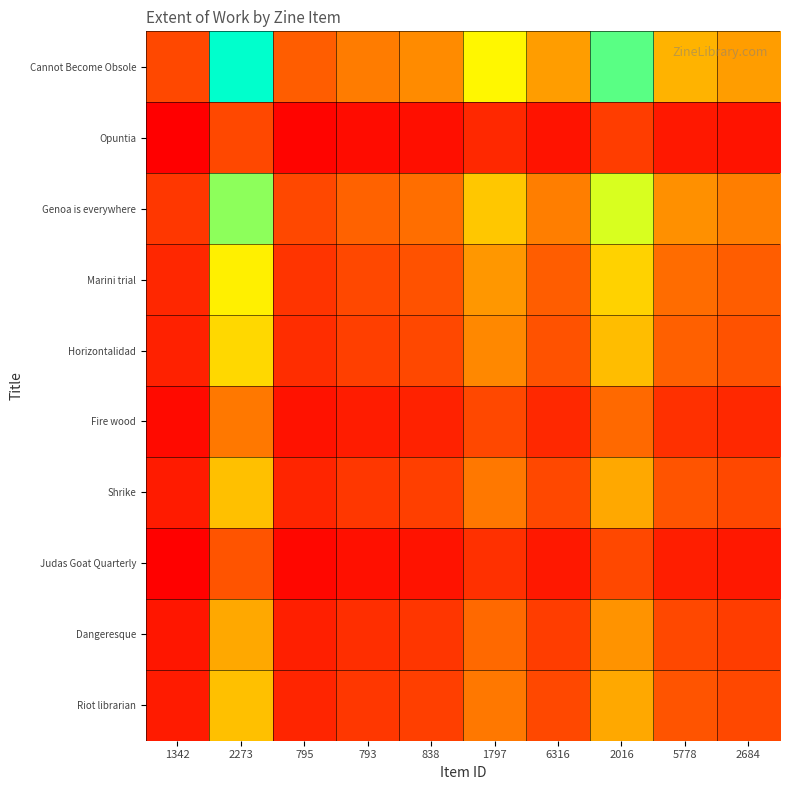

Which series has the largest range (max minus min)?

Cannot Become Obsole